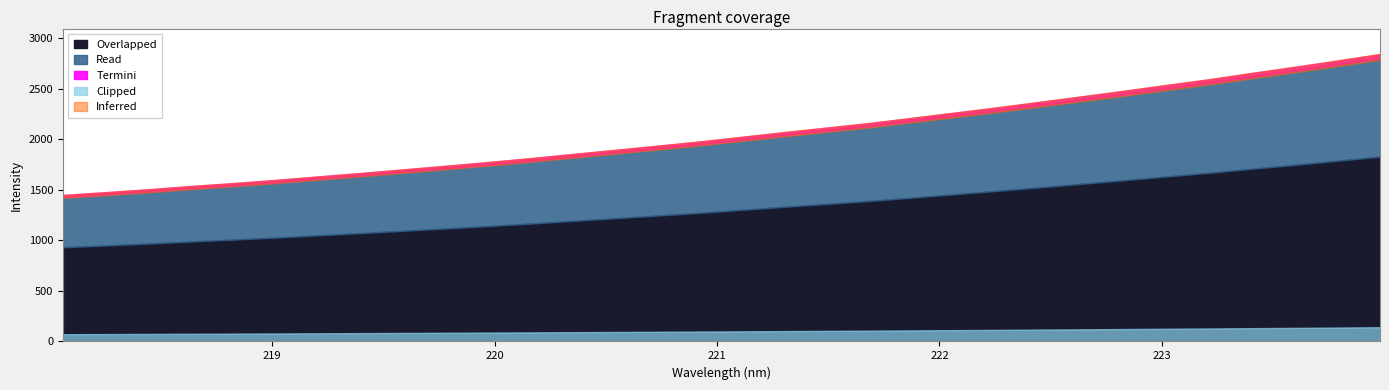

What is the sum of all values?

64976.2